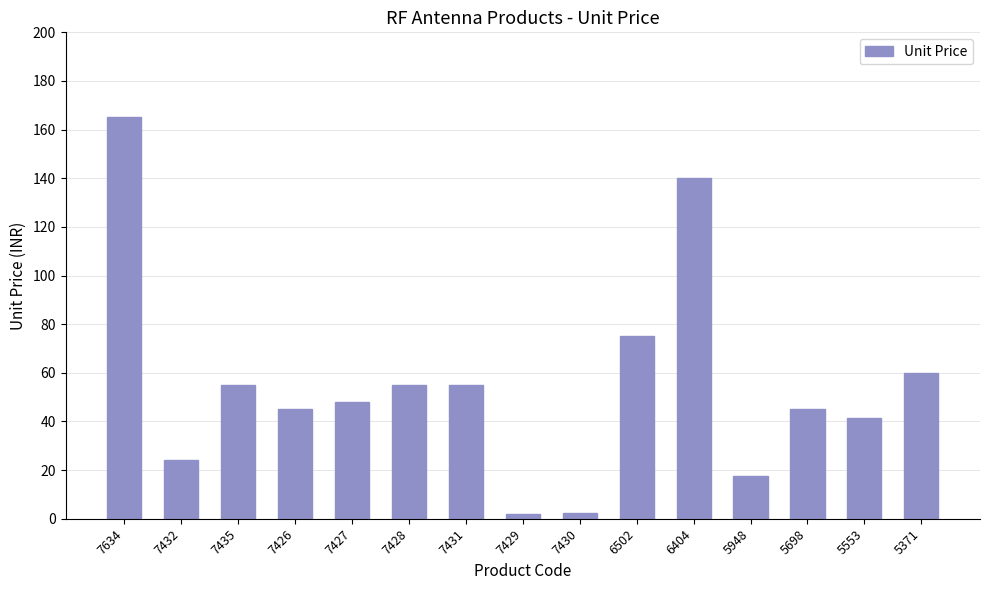

What is the label of the 6th bar from the left?

7428